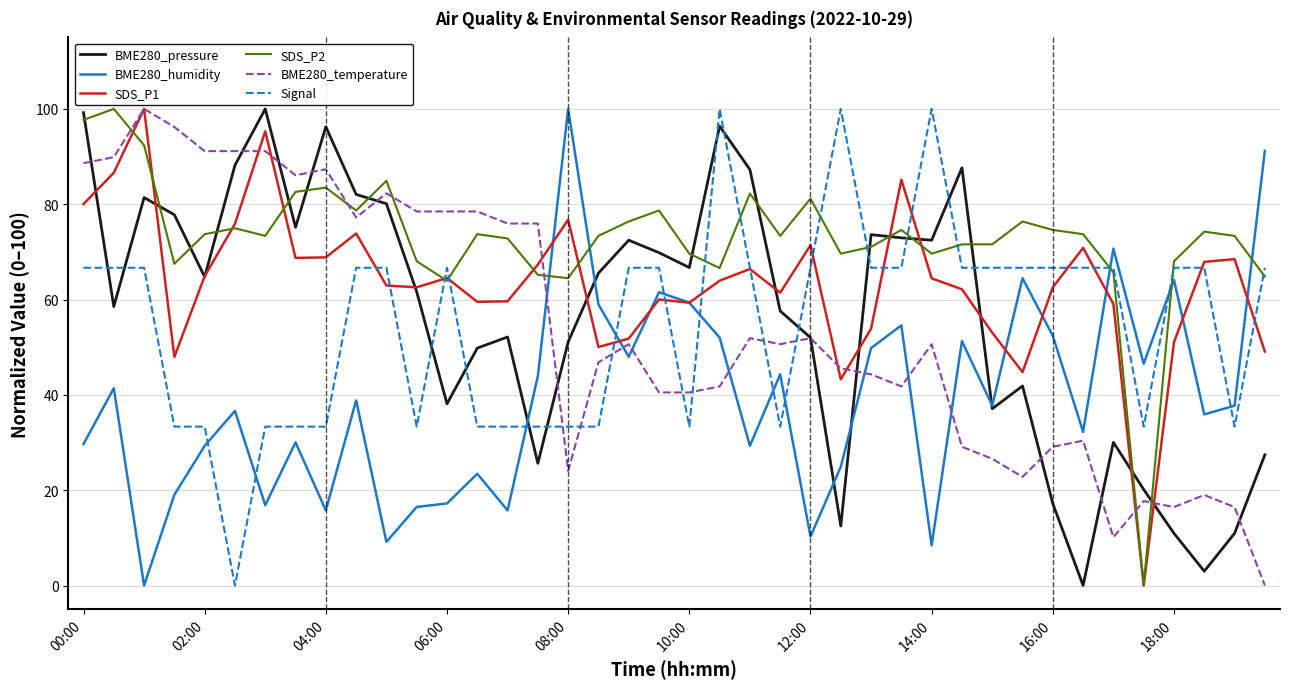

True or false: SDS_P2 has more than 1 points higher than both neighbors.

True